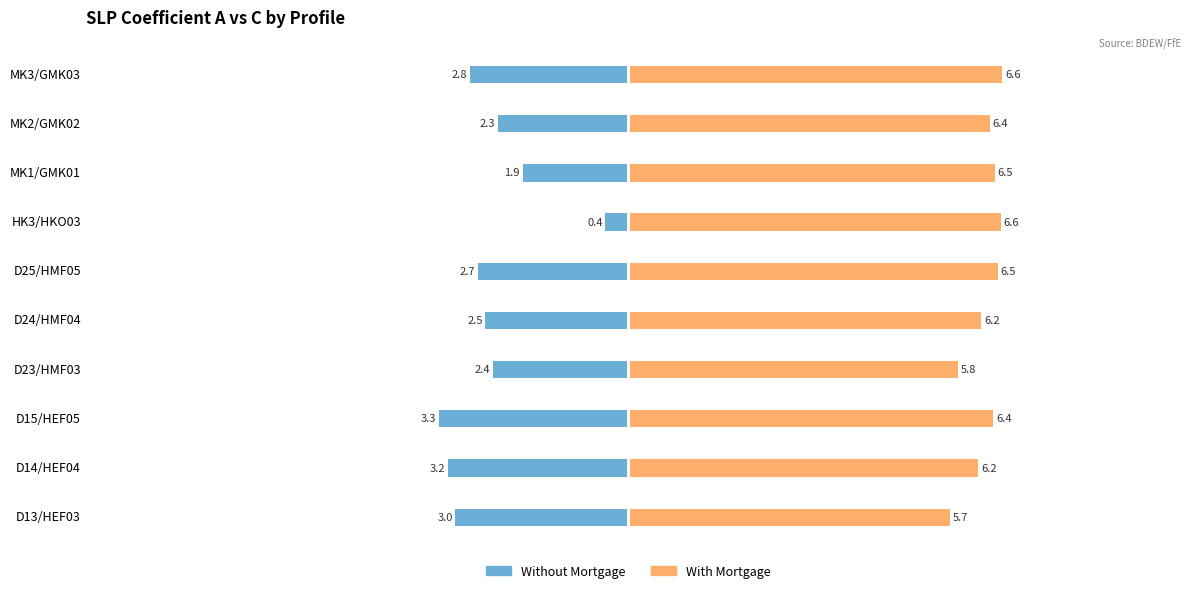

Reading left to right, transcribe all the data shown in this chart.

Without Mortgage: -3.0	-3.2	-3.3	-2.4	-2.5	-2.7	-0.4	-1.9	-2.3	-2.8
With Mortgage: 5.7	6.2	6.4	5.8	6.2	6.5	6.6	6.5	6.4	6.6